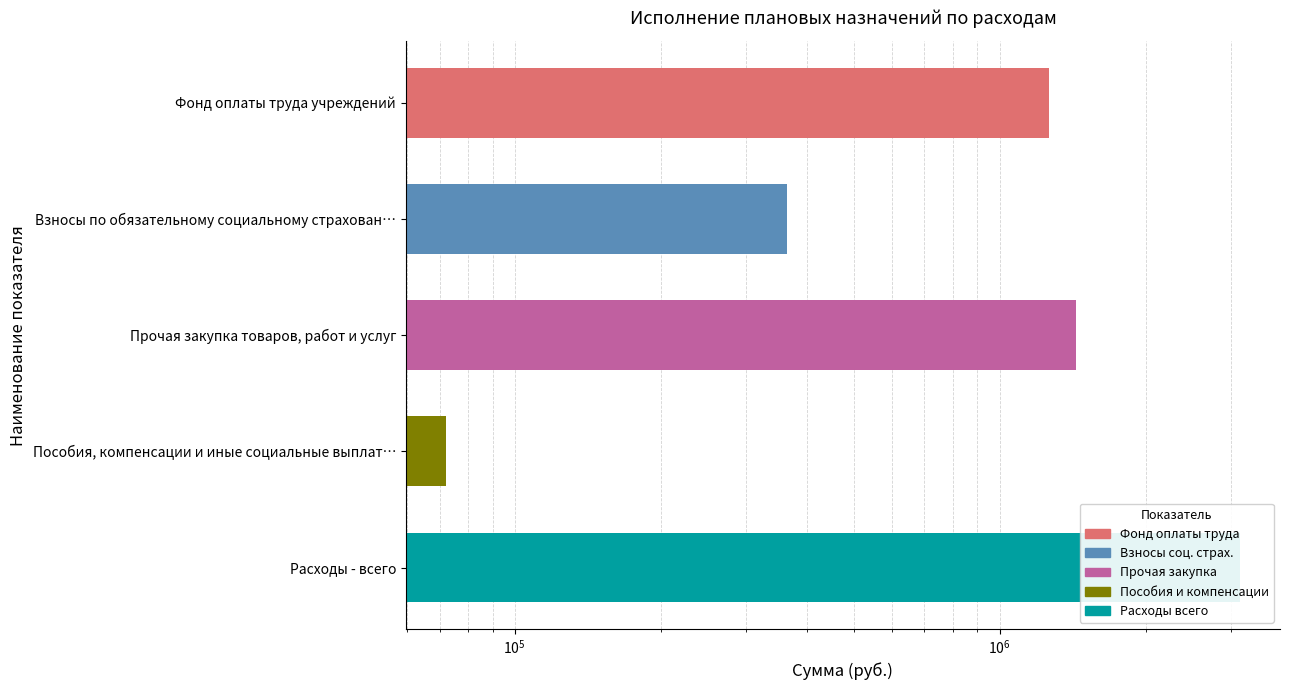

What is the sum of all values?

6272264.1